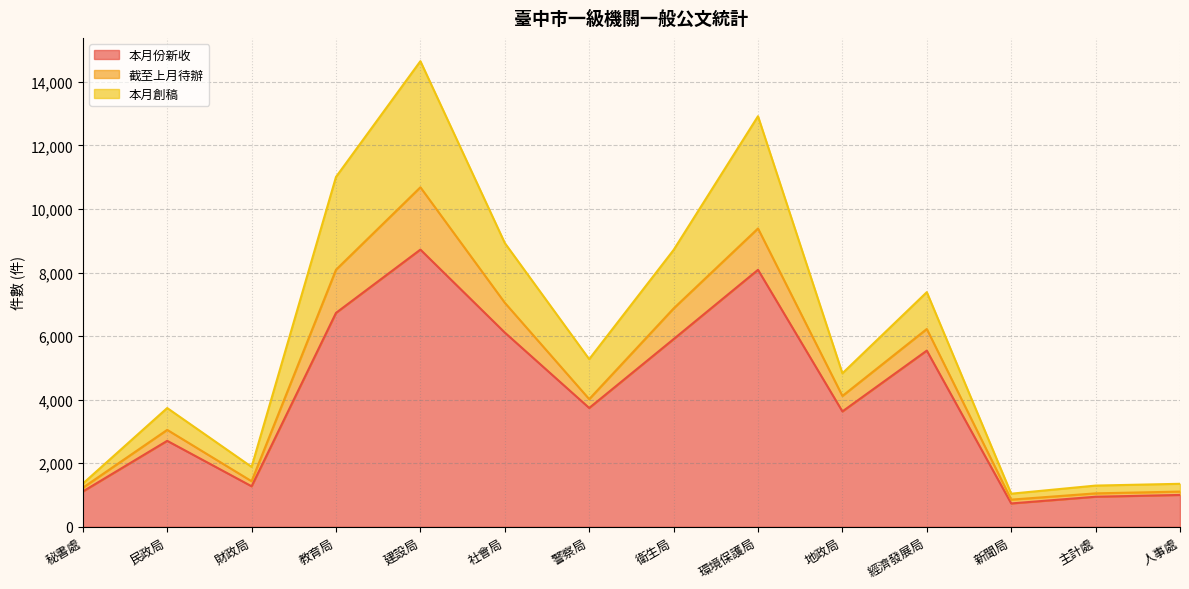

List the series in order of their overall mean, lowest first.

截至上月待辦, 本月創稿, 本月份新收